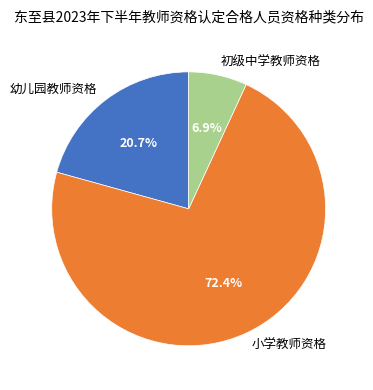

Is there a majority slice in this chart?

Yes